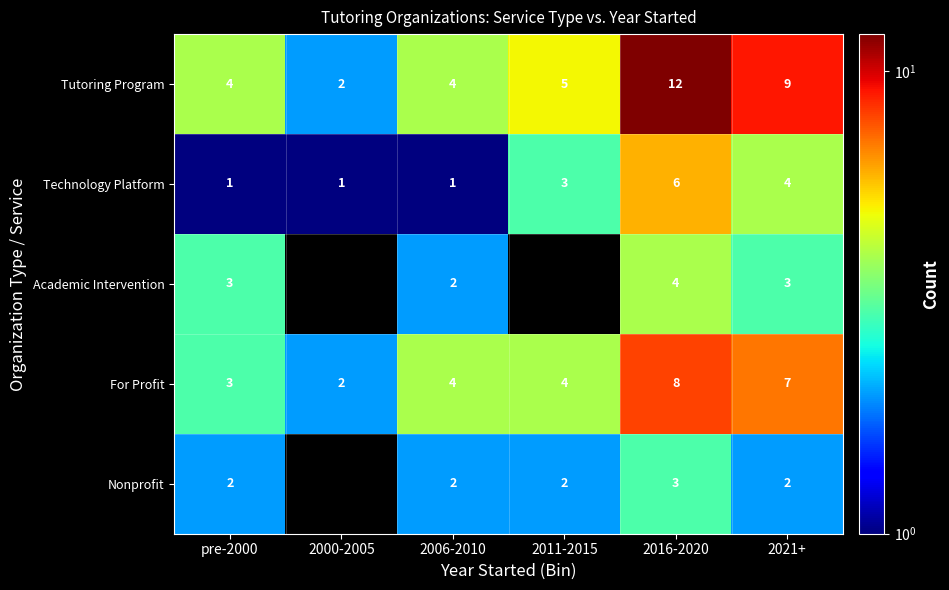

The For Profit series shows 5.2 at pre-2000. True or false?

False